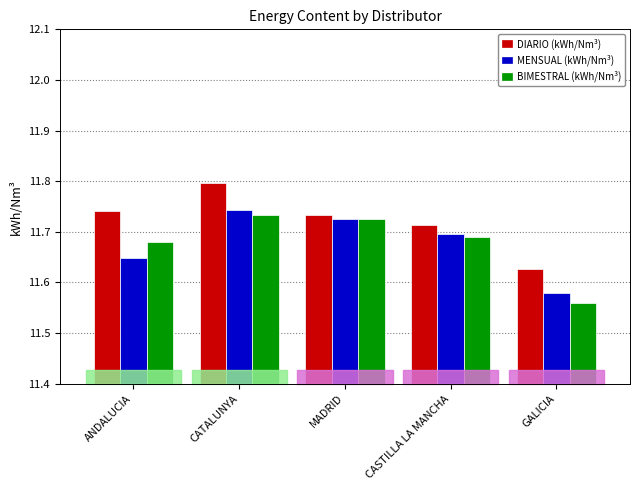

How many groups of bars are there?

5